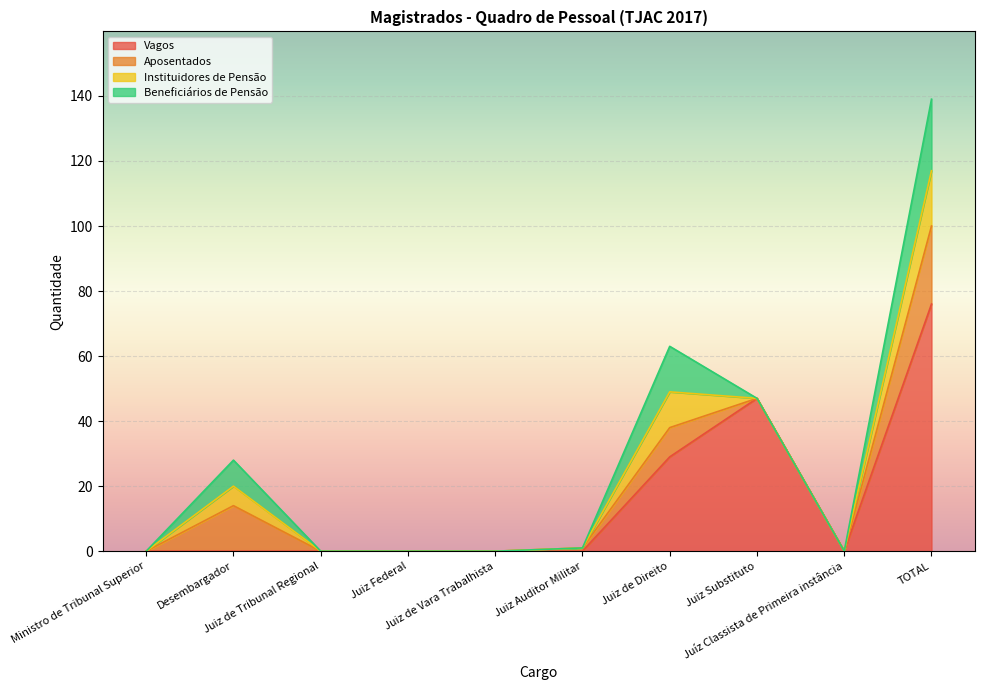

True or false: Aposentados has more than 2 points higher than both neighbors.

False